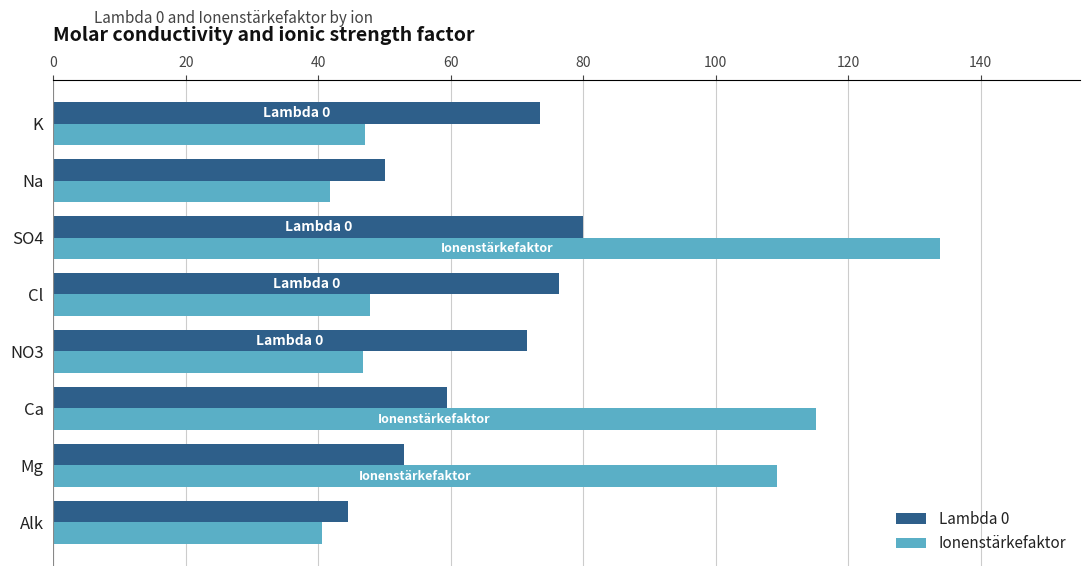

At how many categories does at least one series exceed 122?

1